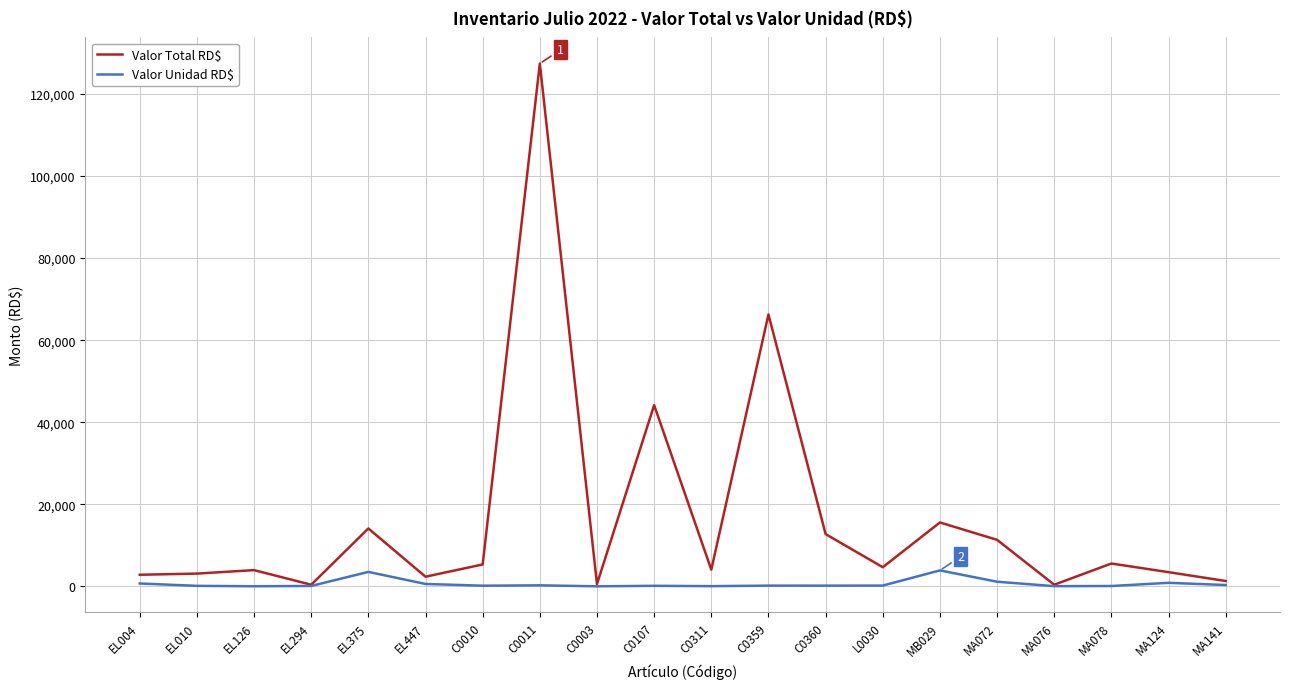

Rank the series at C0010 from lowest to highest value.

Valor Unidad RD$, Valor Total RD$